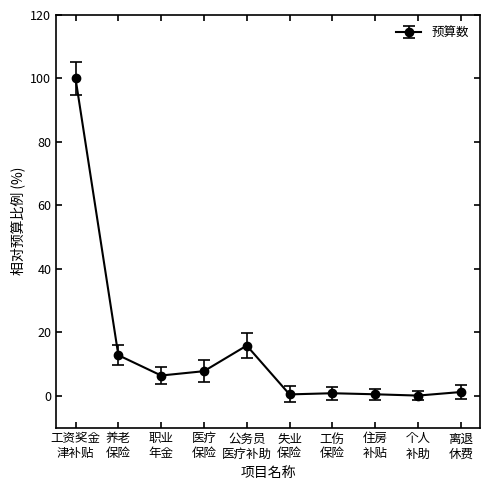

What is the sum of all values?

145.9